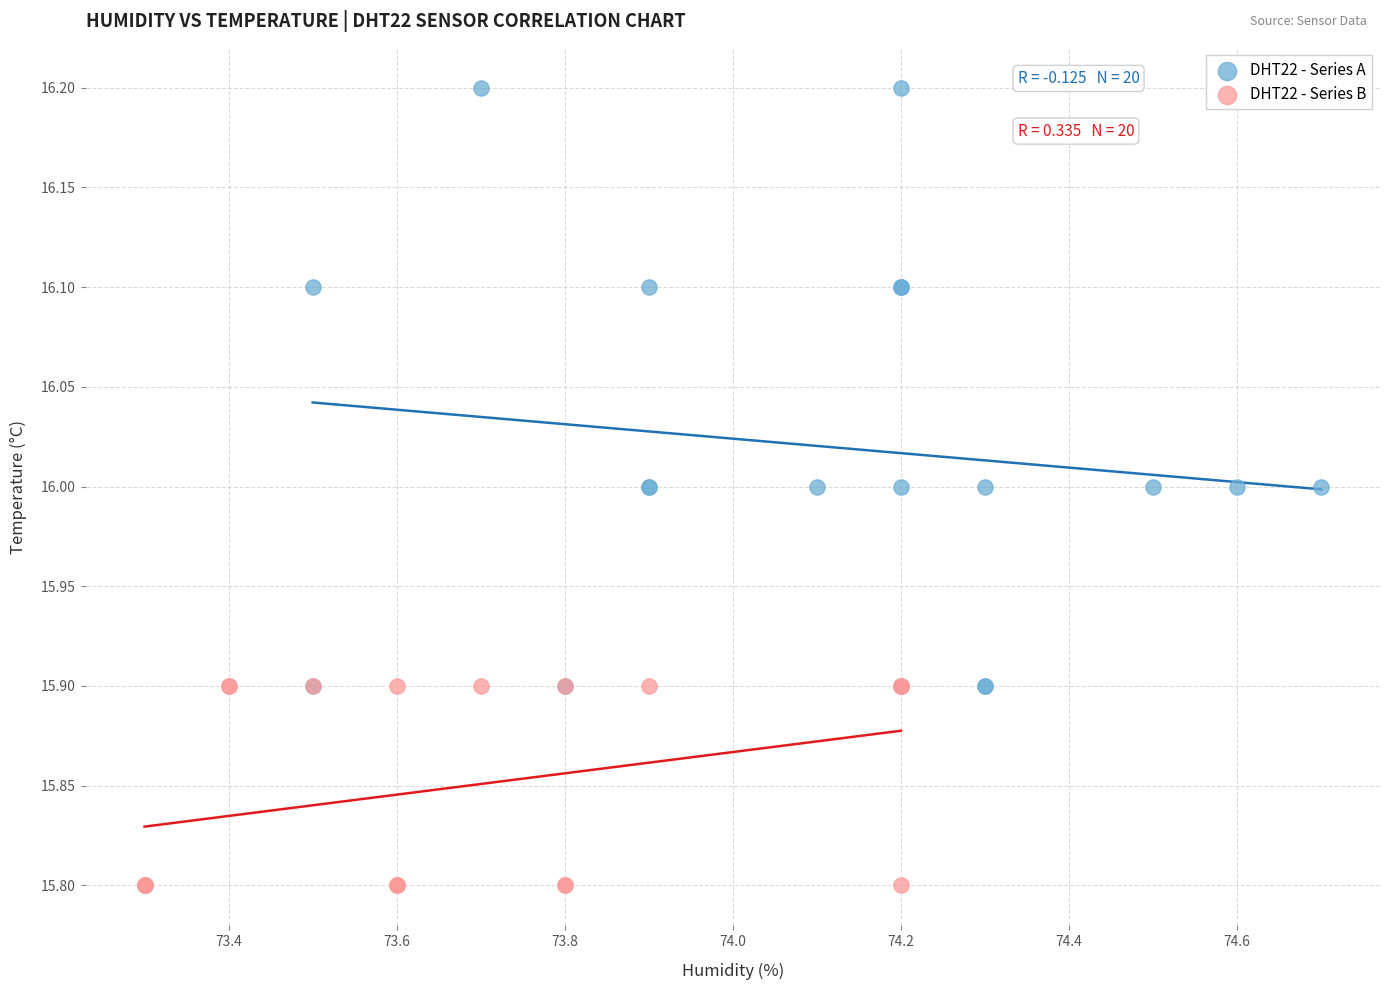

Which series has the largest Y range (max minus min)?

DHT22 - Series A